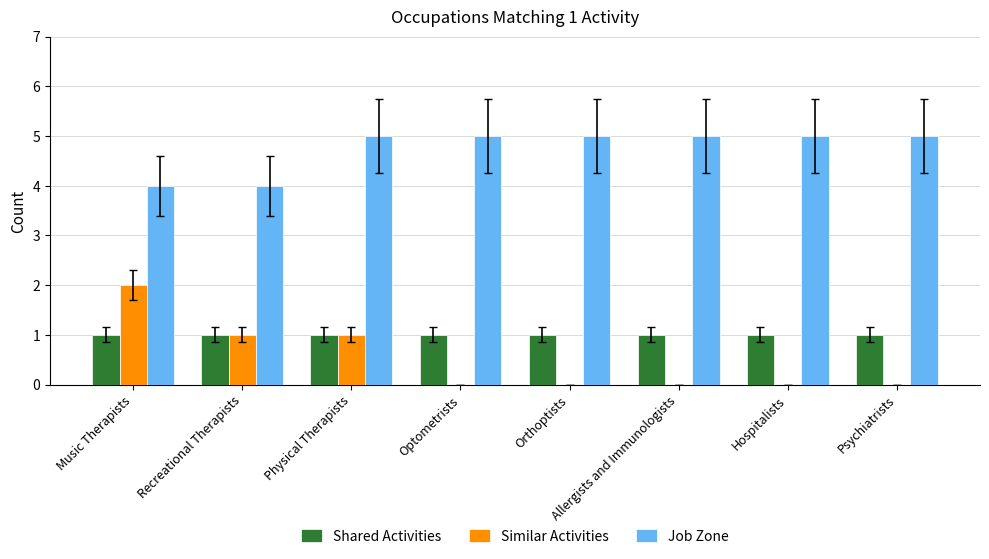

Is it true that Job Zone equals 5 at Psychiatrists?

True